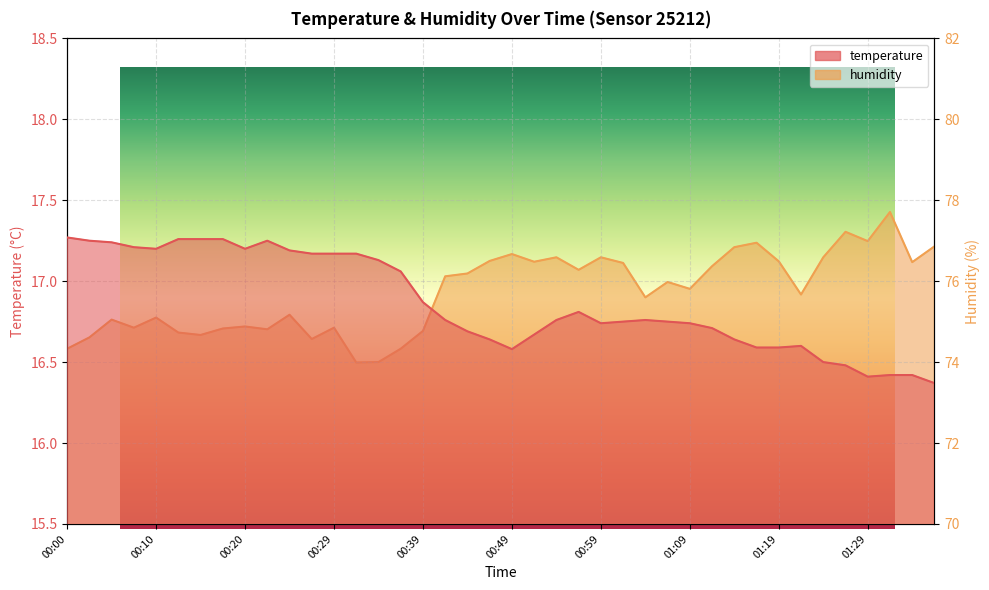

Reading left to right, transcribe all the data shown in this chart.

temperature: 00:00=17.3	00:03=17.2	00:05=17.2	00:07=17.2	00:10=17.2	00:12=17.3	00:15=17.3	00:17=17.3	00:20=17.2	00:22=17.2	00:24=17.2	00:27=17.2	00:29=17.2	00:32=17.2	00:34=17.1	00:37=17.1	00:39=16.9	00:42=16.8	00:44=16.7	00:46=16.6	00:49=16.6	00:51=16.7	00:54=16.8	00:56=16.8	00:59=16.7	01:01=16.8	01:04=16.8	01:06=16.8	01:09=16.7	01:11=16.7	01:14=16.6	01:16=16.6	01:19=16.6	01:21=16.6	01:24=16.5	01:26=16.5	01:29=16.4	01:31=16.4	01:34=16.4	01:36=16.4
humidity: 00:00=74.3	00:03=74.6	00:05=75.0	00:07=74.8	00:10=75.1	00:12=74.7	00:15=74.7	00:17=74.8	00:20=74.9	00:22=74.8	00:24=75.2	00:27=74.6	00:29=74.8	00:32=74.0	00:34=74.0	00:37=74.3	00:39=74.8	00:42=76.1	00:44=76.2	00:46=76.5	00:49=76.7	00:51=76.5	00:54=76.6	00:56=76.3	00:59=76.6	01:01=76.5	01:04=75.6	01:06=76.0	01:09=75.8	01:11=76.4	01:14=76.8	01:16=77.0	01:19=76.5	01:21=75.7	01:24=76.6	01:26=77.2	01:29=77.0	01:31=77.7	01:34=76.5	01:36=76.9